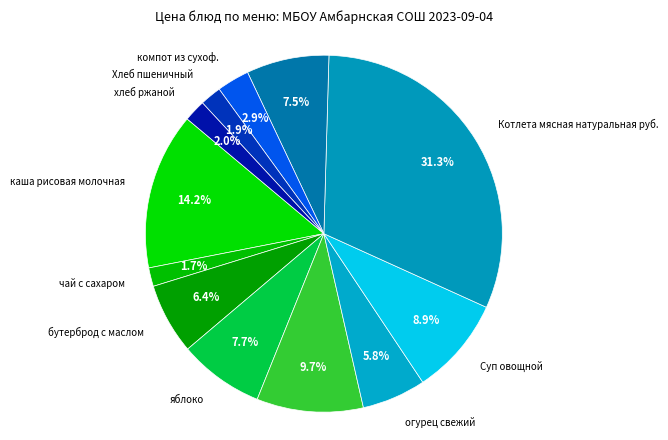

Count the number of slices in the pie.

12